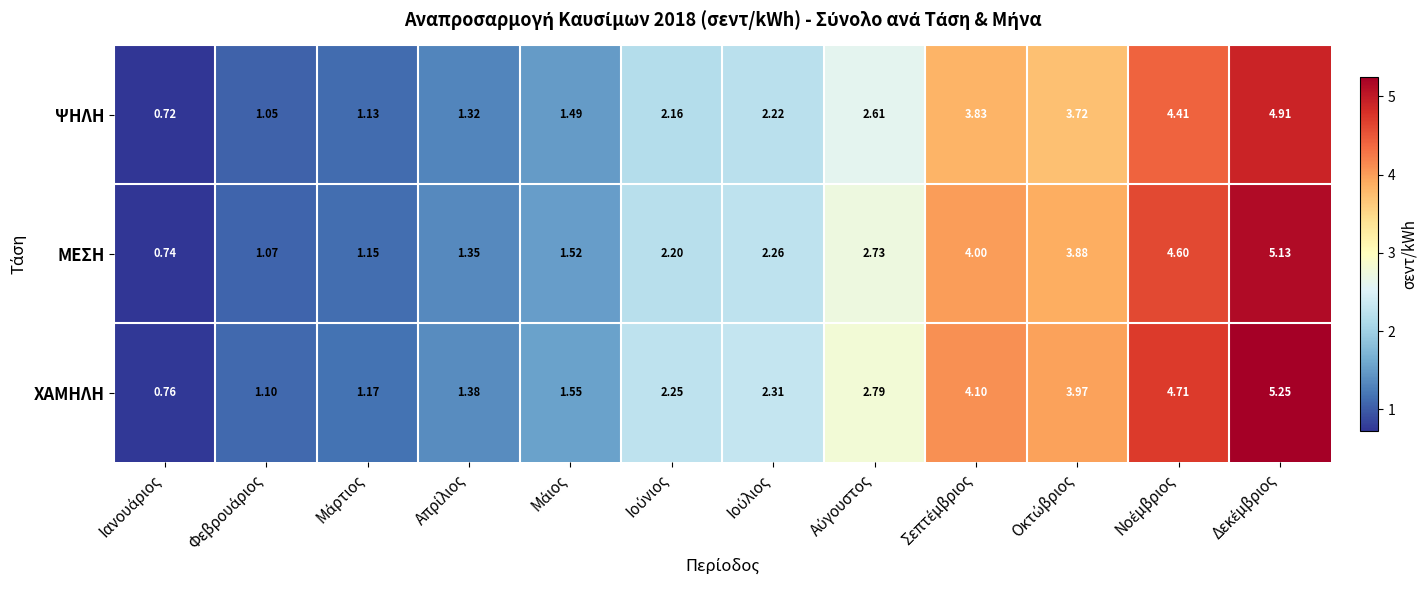

List the series in order of their overall mean, lowest first.

ΨΗΛΗ, ΜΕΣΗ, ΧΑΜΗΛΗ